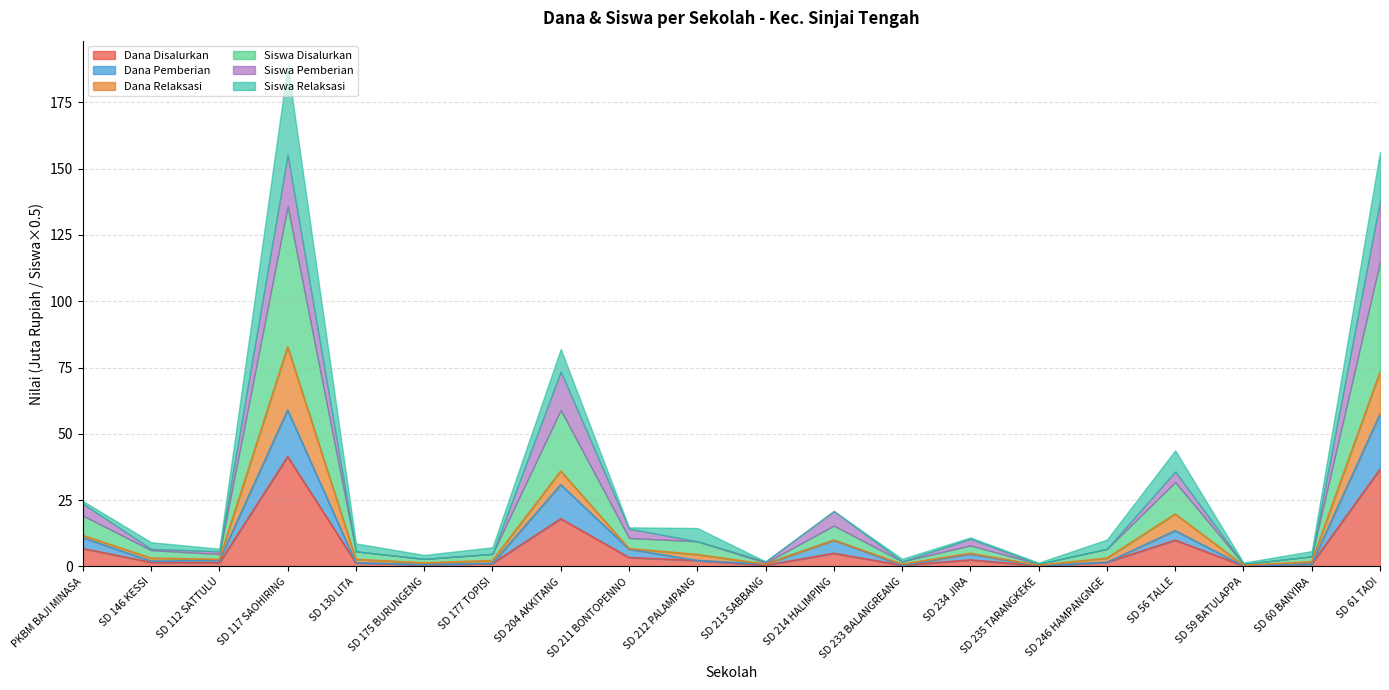

Which series has the widest spread of values?

Siswa Disalurkan